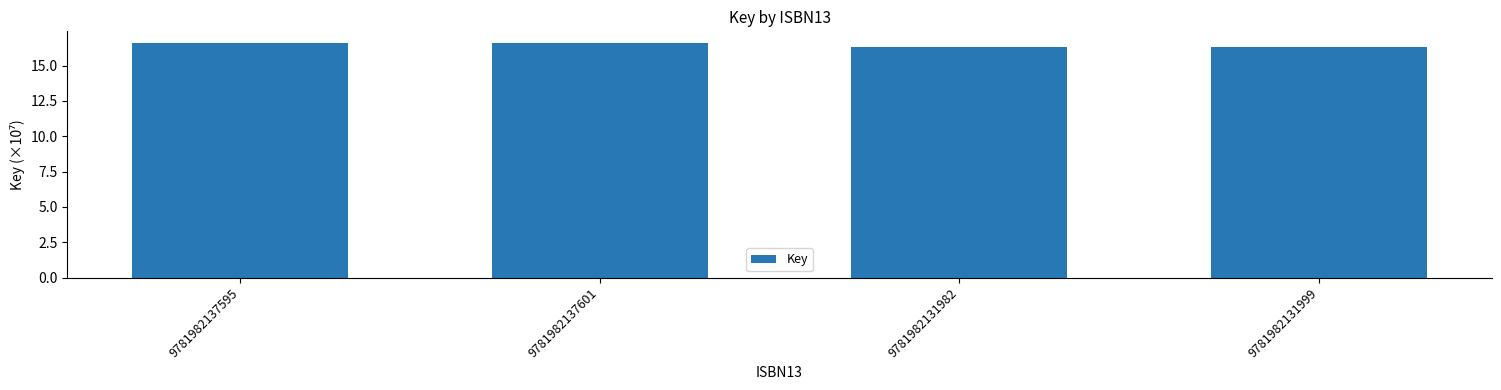

Read the value at 9781982137601.

16.6